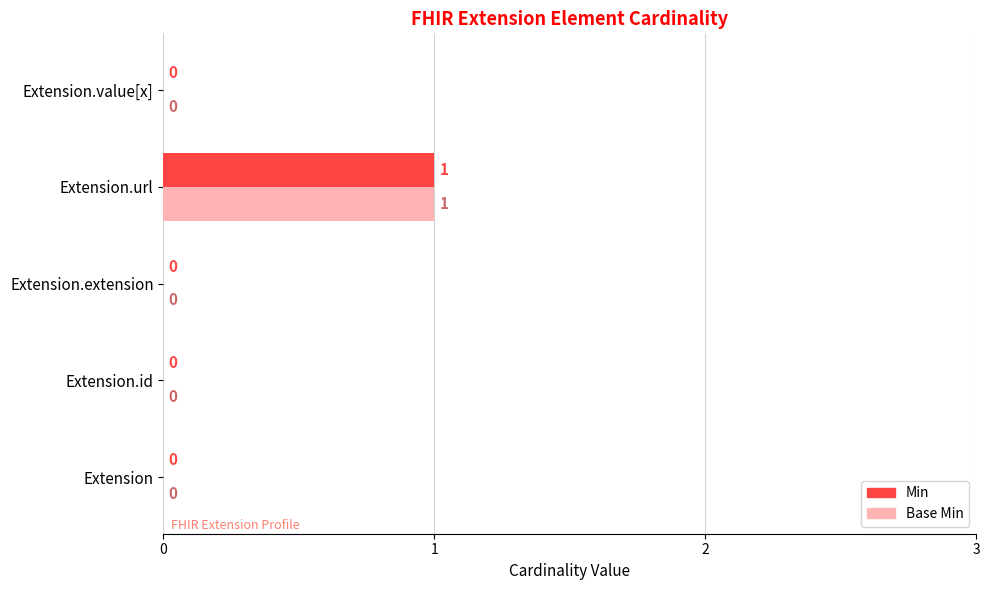

Which category has the highest value in the Min series?

Extension.url